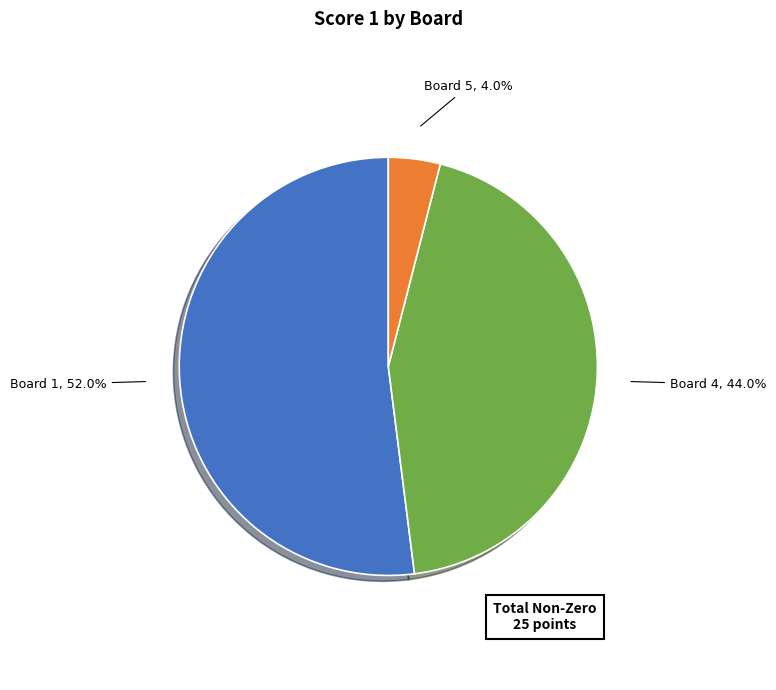

True or false: Board 4 accounts for 44% of the total.

True